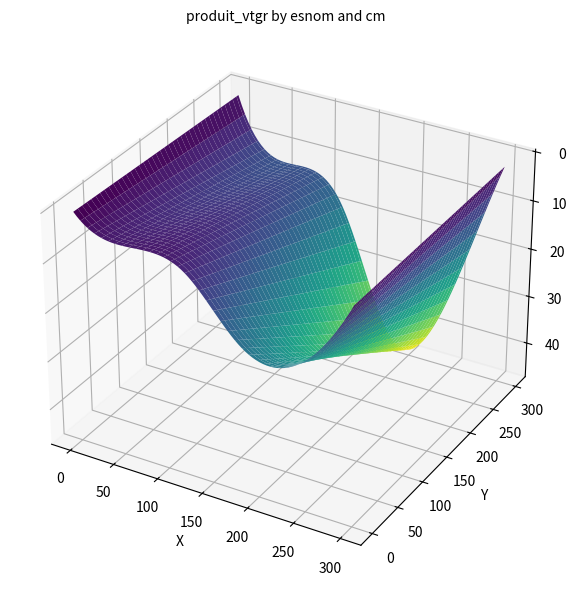

At which category does the chart reach its minimum across all series?

1